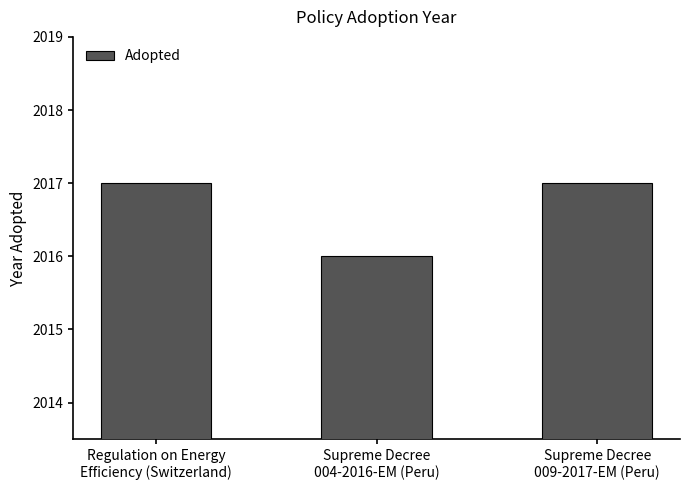

Reading right to left, transcribe all the data shown in this chart.

Supreme Decree
009-2017-EM (Peru)=2017	Supreme Decree
004-2016-EM (Peru)=2016	Regulation on Energy
Efficiency (Switzerland)=2017